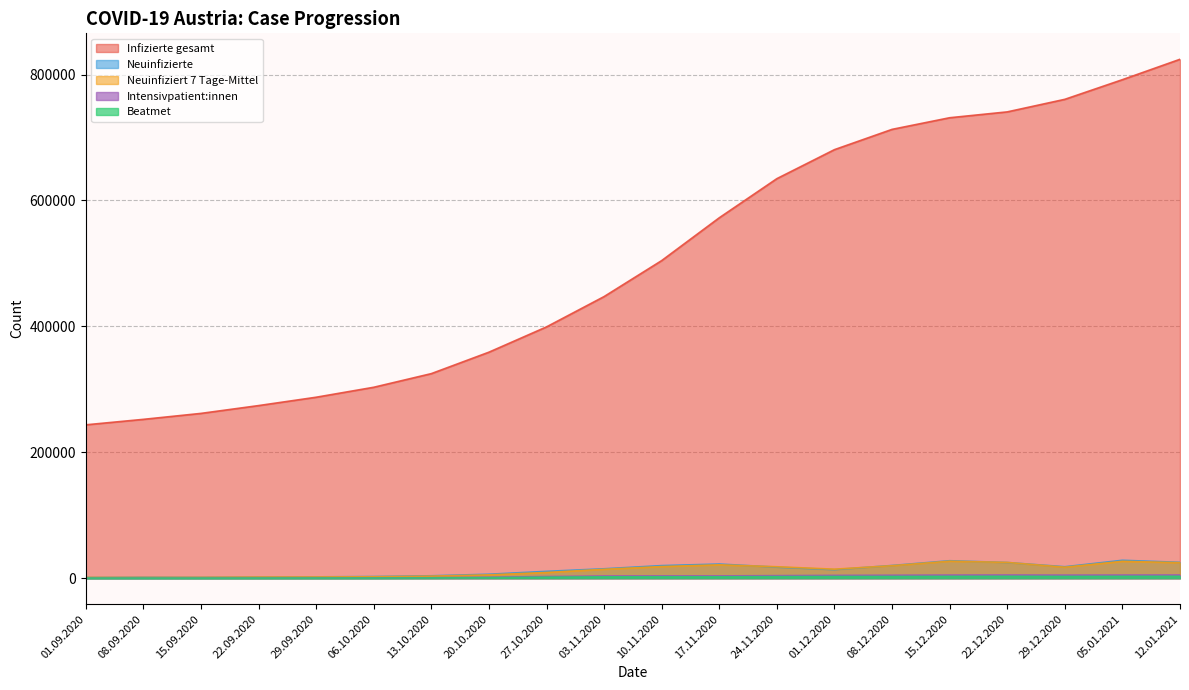

Which series has the largest range (max minus min)?

Infizierte gesamt